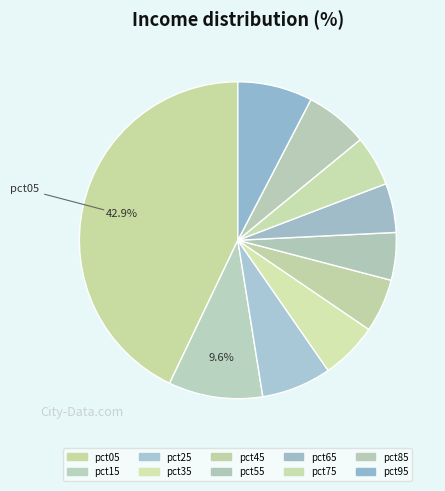

Which slice is the smallest?

pct55